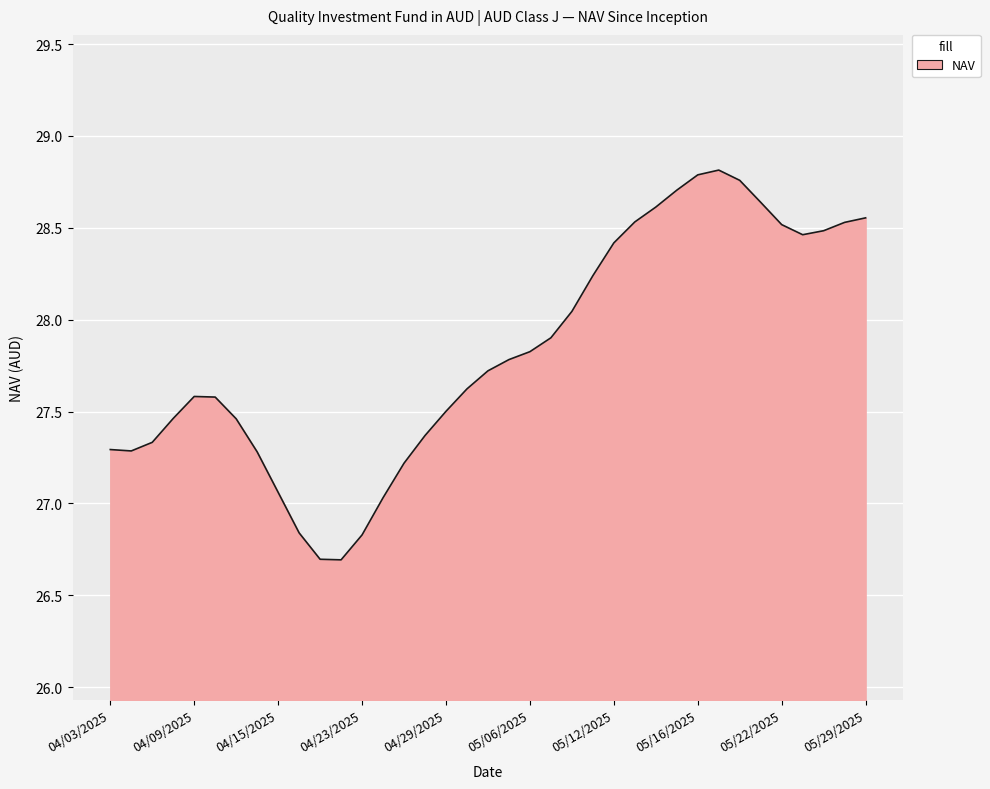

What is the smallest value displayed?

26.7